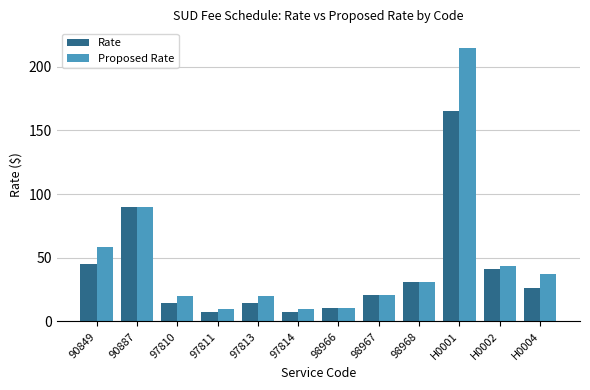

Where is Proposed Rate nearest to the value 112?

90887